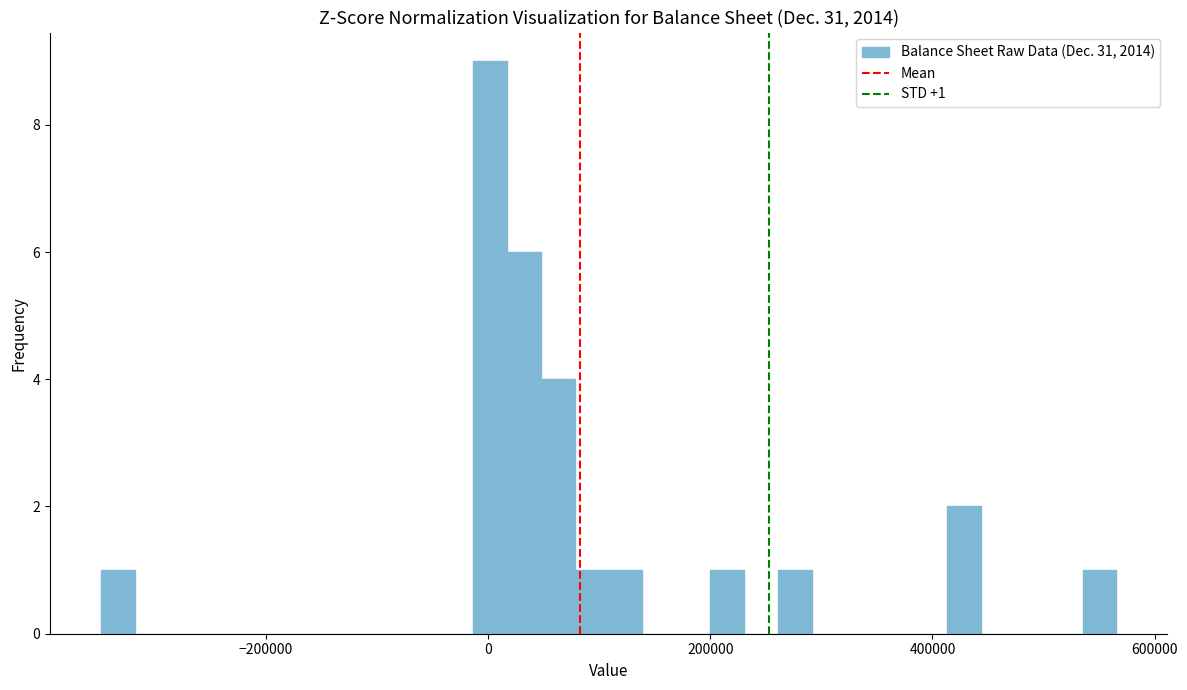

Read against the x-axis, roughly where is the centre of the tallest bar?

0